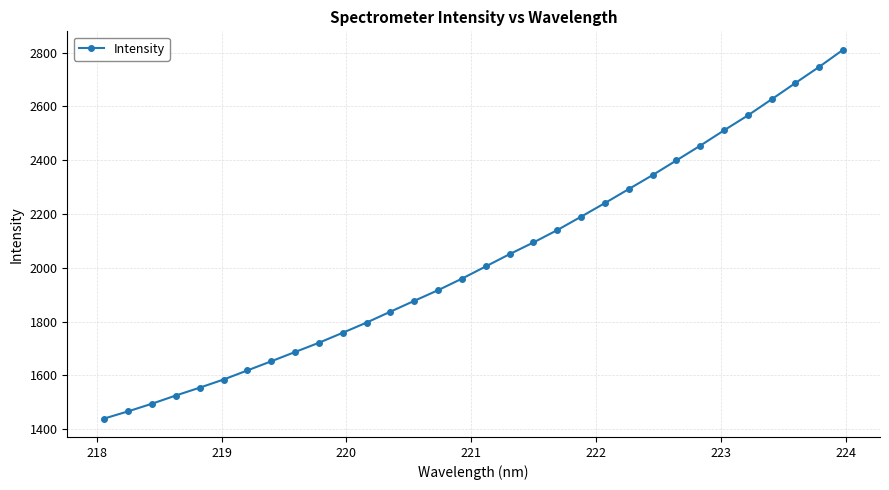

What is the difference between the second highest and minimum values?

1307.6